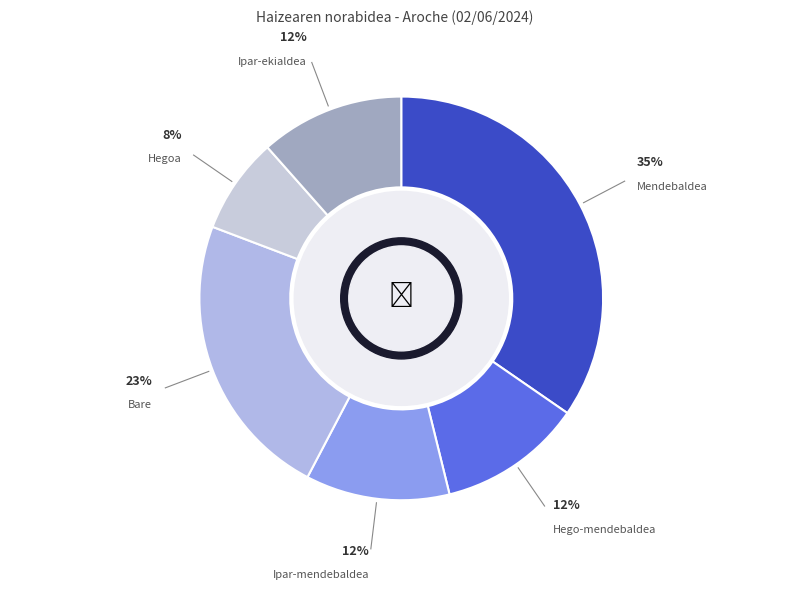

Does any single category account for the majority?

No